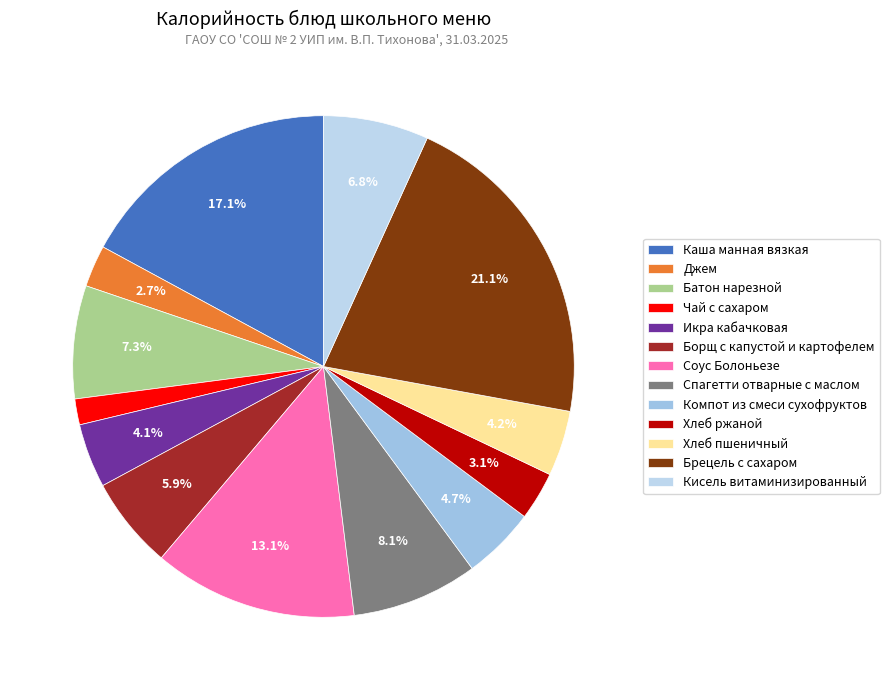

Is there a majority slice in this chart?

No